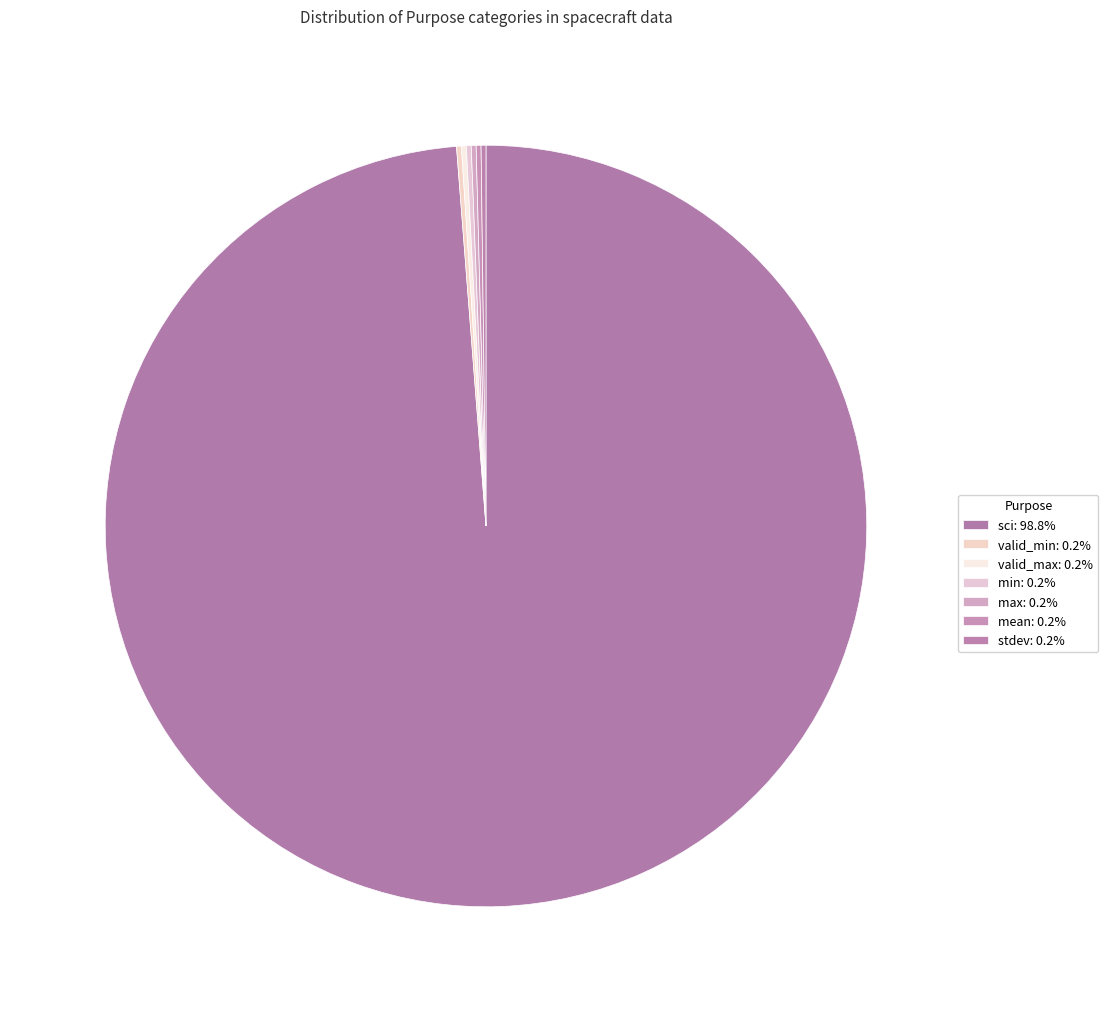

What is the smallest slice in the pie chart?

valid_min